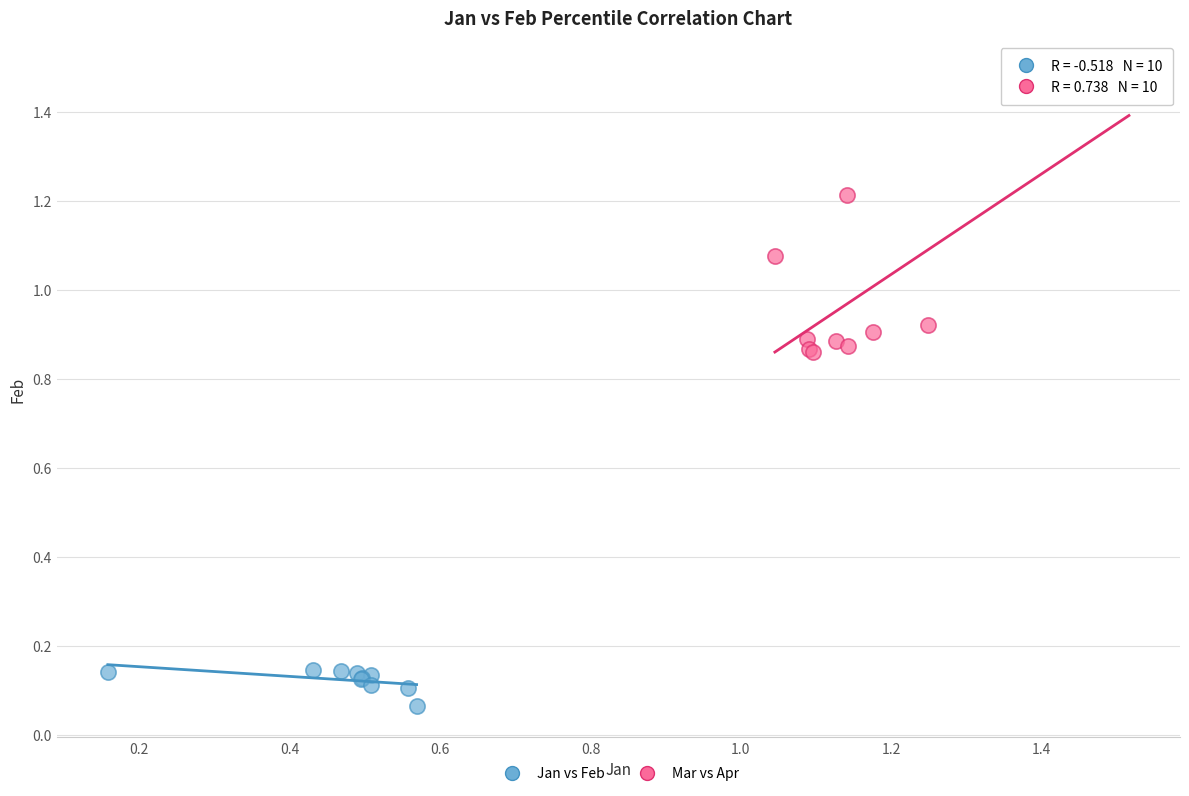

Which series reaches the maximum Y coordinate?

Mar vs Apr